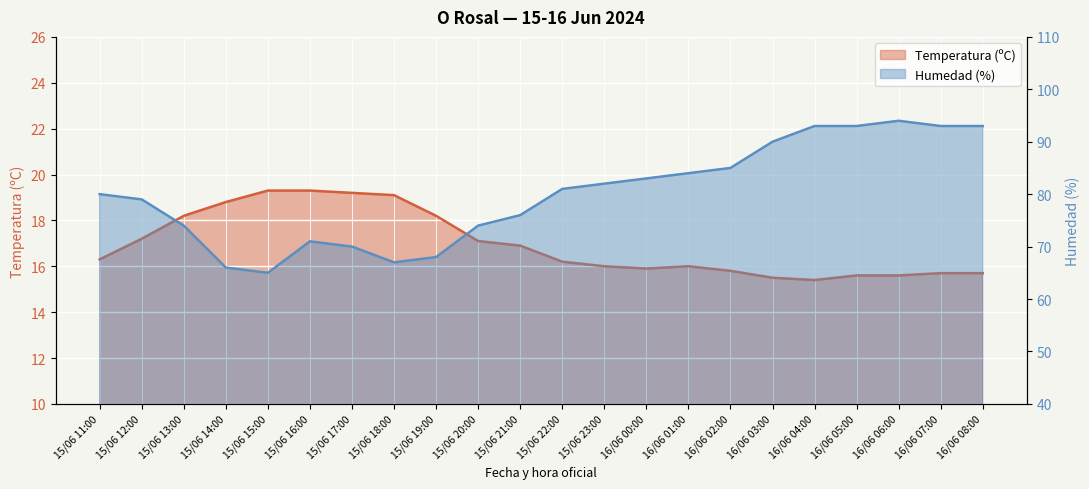

Which series has the largest total across all categories?

Humedad (%)